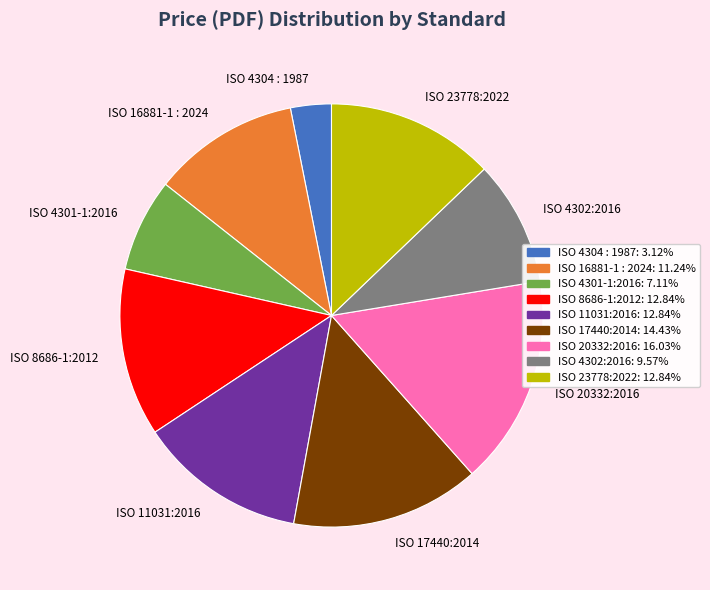

Is it true that ISO 20332:2016 is 8% of the pie?

False